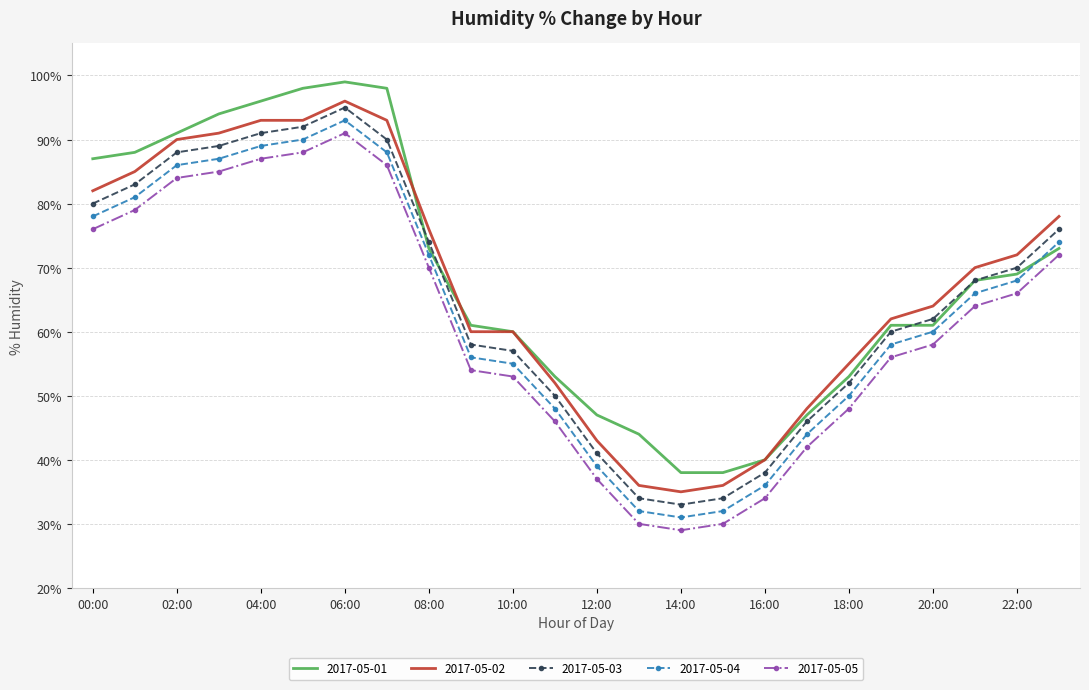

What is the maximum value for 2017-05-04?

93